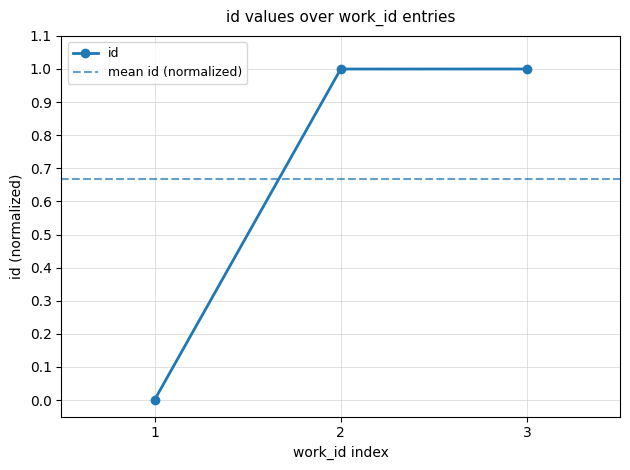

What is the maximum value for id?

1.0